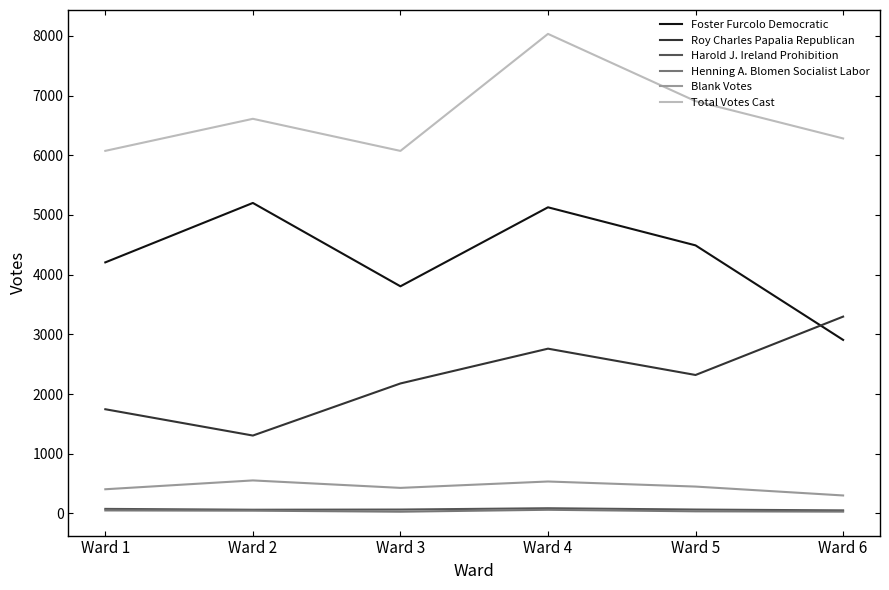

The Roy Charles Papalia Republican series shows 3297 at Ward 6. True or false?

True